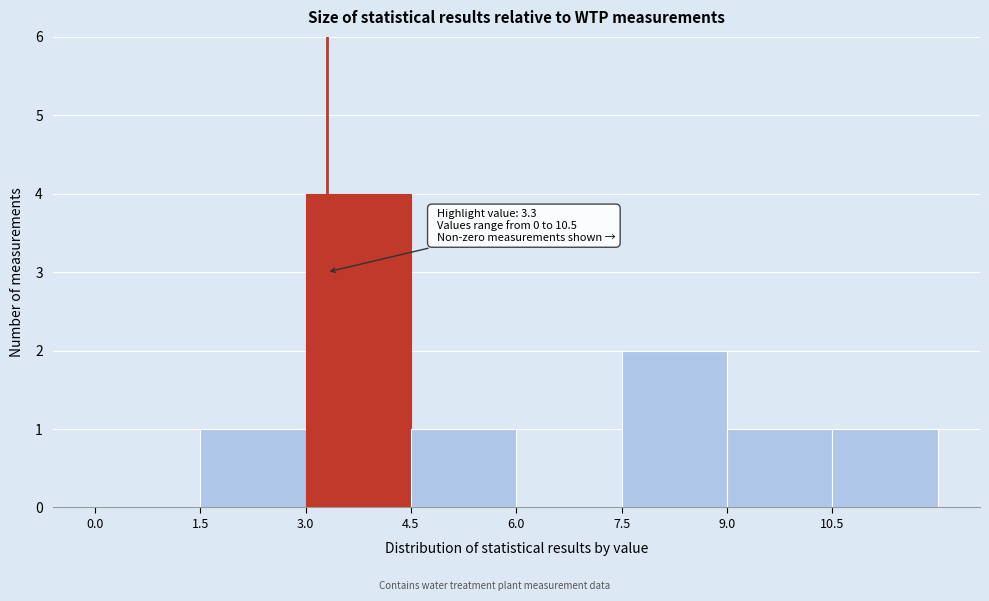

Over which range of the x-axis is the bar tallest?

3.0 to 4.5